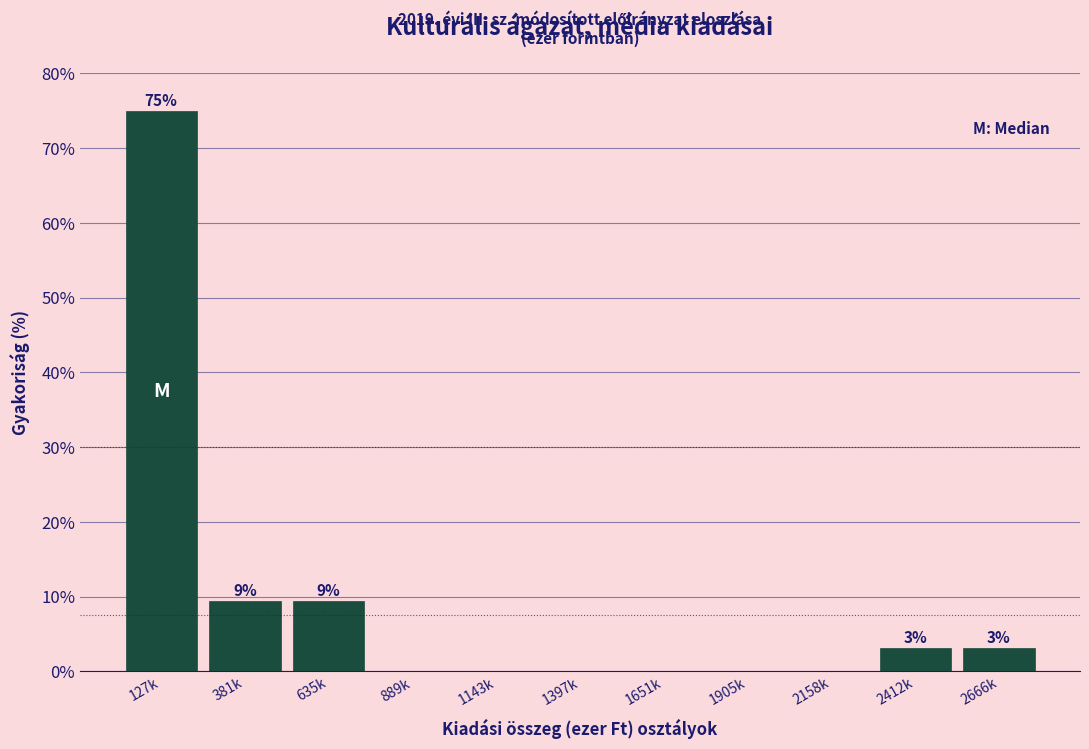

Reading left to right, list all the values displayed in this chart.

127k=75.0	381k=9.4	635k=9.4	889k=0.0	1143k=0.0	1397k=0.0	1651k=0.0	1905k=0.0	2158k=0.0	2412k=3.1	2666k=3.1